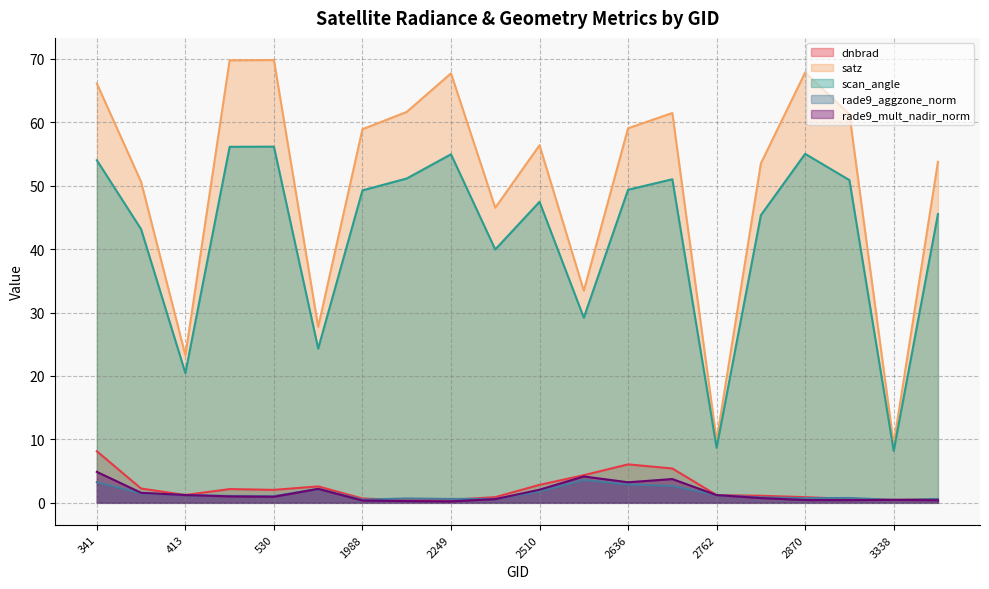

At which category does the chart reach its minimum across all series?

2249